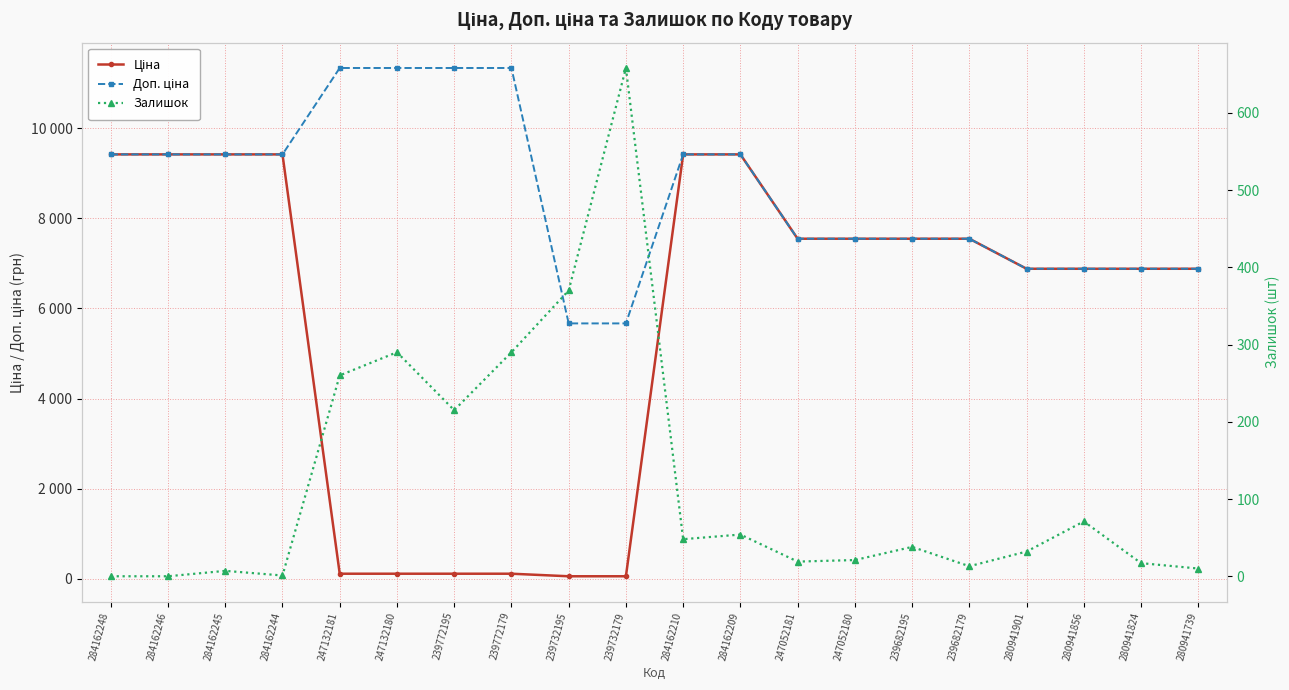

Rank the categories by Залишок value from lowest to highest.

284162248, 284162246, 284162244, 284162245, 280941739, 239682179, 280941824, 247052181, 247052180, 280941901, 239682195, 284162210, 284162209, 280941856, 239772195, 247132181, 247132180, 239772179, 239732195, 239732179